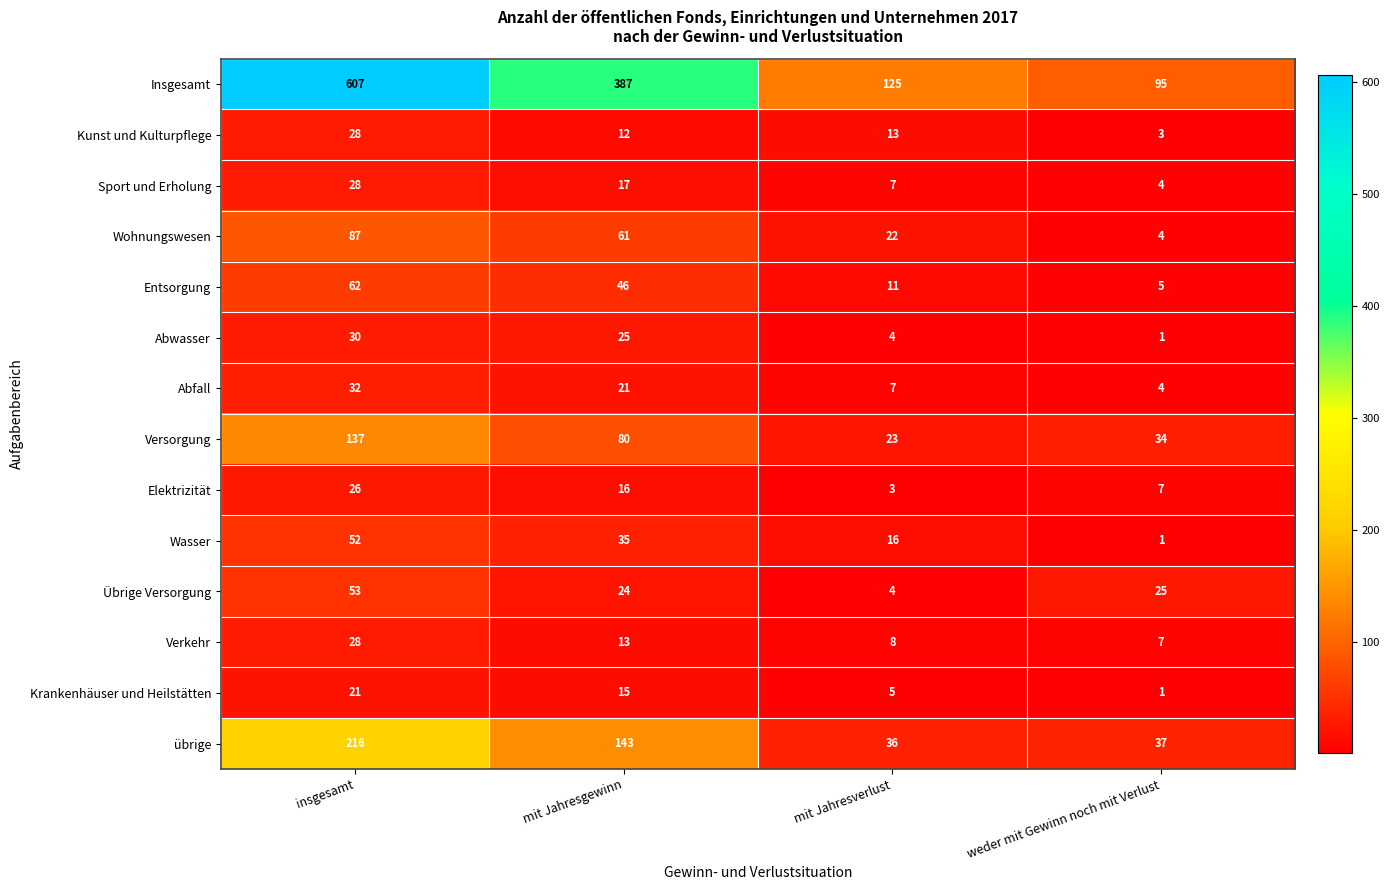

List the labels in order of Sport und Erholung value, smallest first.

weder mit Gewinn noch mit Verlust, mit Jahresverlust, mit Jahresgewinn, insgesamt